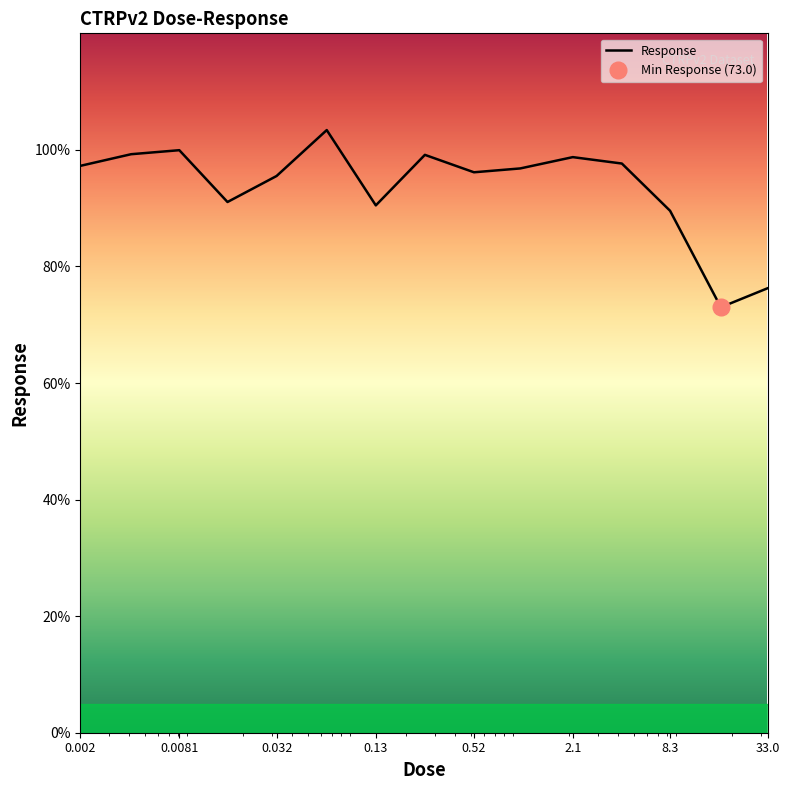

Reading left to right, what are all the values shown in this chart?

0.002=97.3	0.0041=99.3	0.0081=100.0	0.016=91.1	0.032=95.5	0.065=103.4	0.13=90.5	0.26=99.2	0.52=96.2	1.0=96.8	2.1=98.8	4.2=97.7	8.3=89.5	17.0=73.0	33.0=76.3